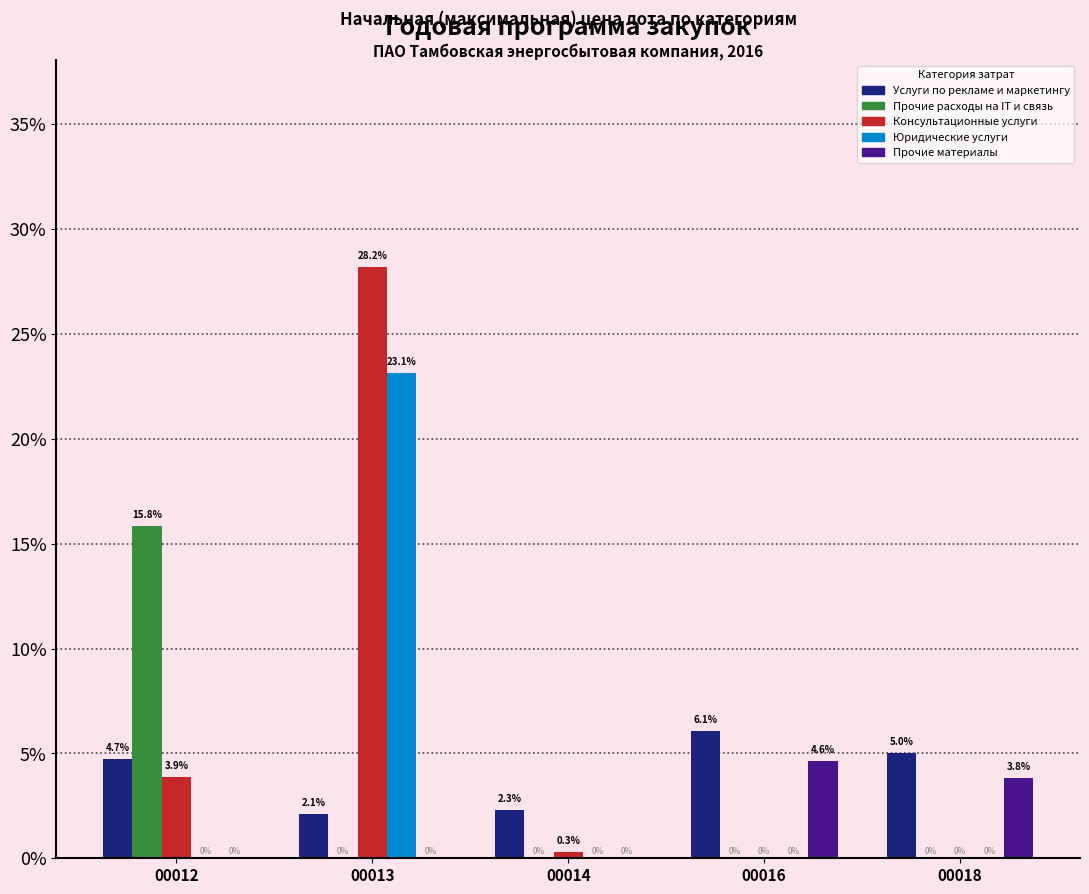

Which series has the widest spread of values?

Консультационные услуги